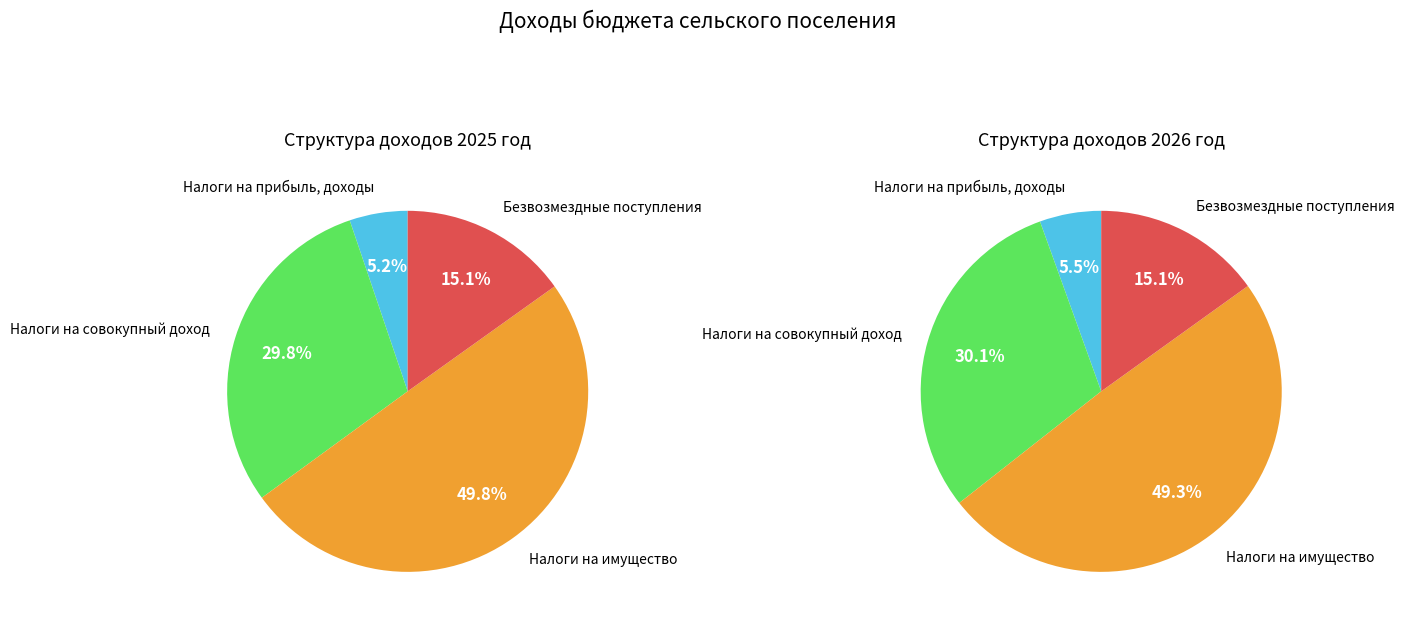

How much of the chart is everything except Налоги на прибыль, доходы?

94.8%